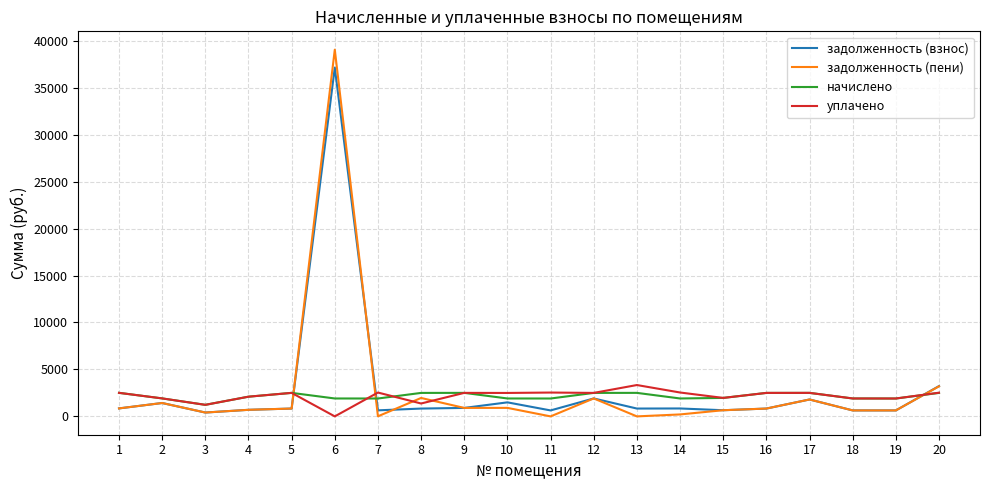

At which category does начислено reach its first local peak?

5